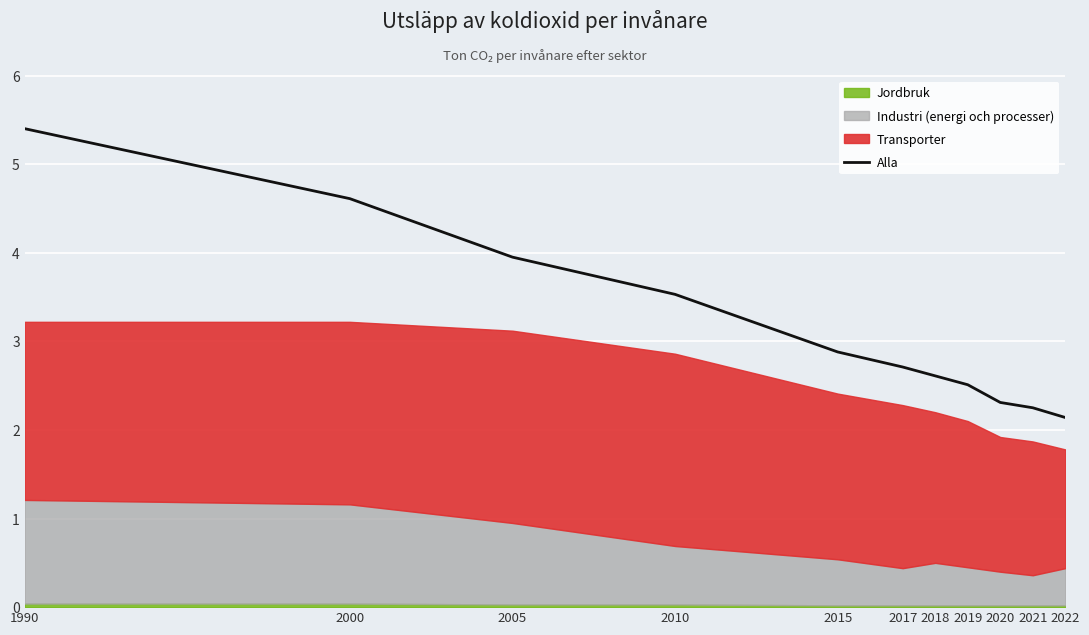

List the labels in order of value, largest first.

1990, 2000, 2005, 2010, 2015, 2017, 2018, 2019, 2020, 2021, 2022